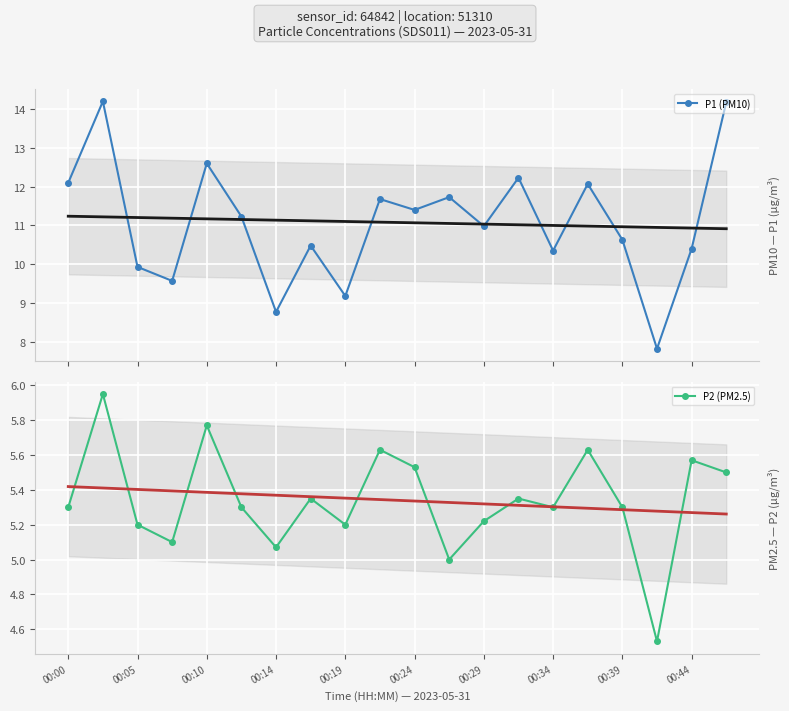

How many interior local valleys does the P2 (PM2.5) series have?

6